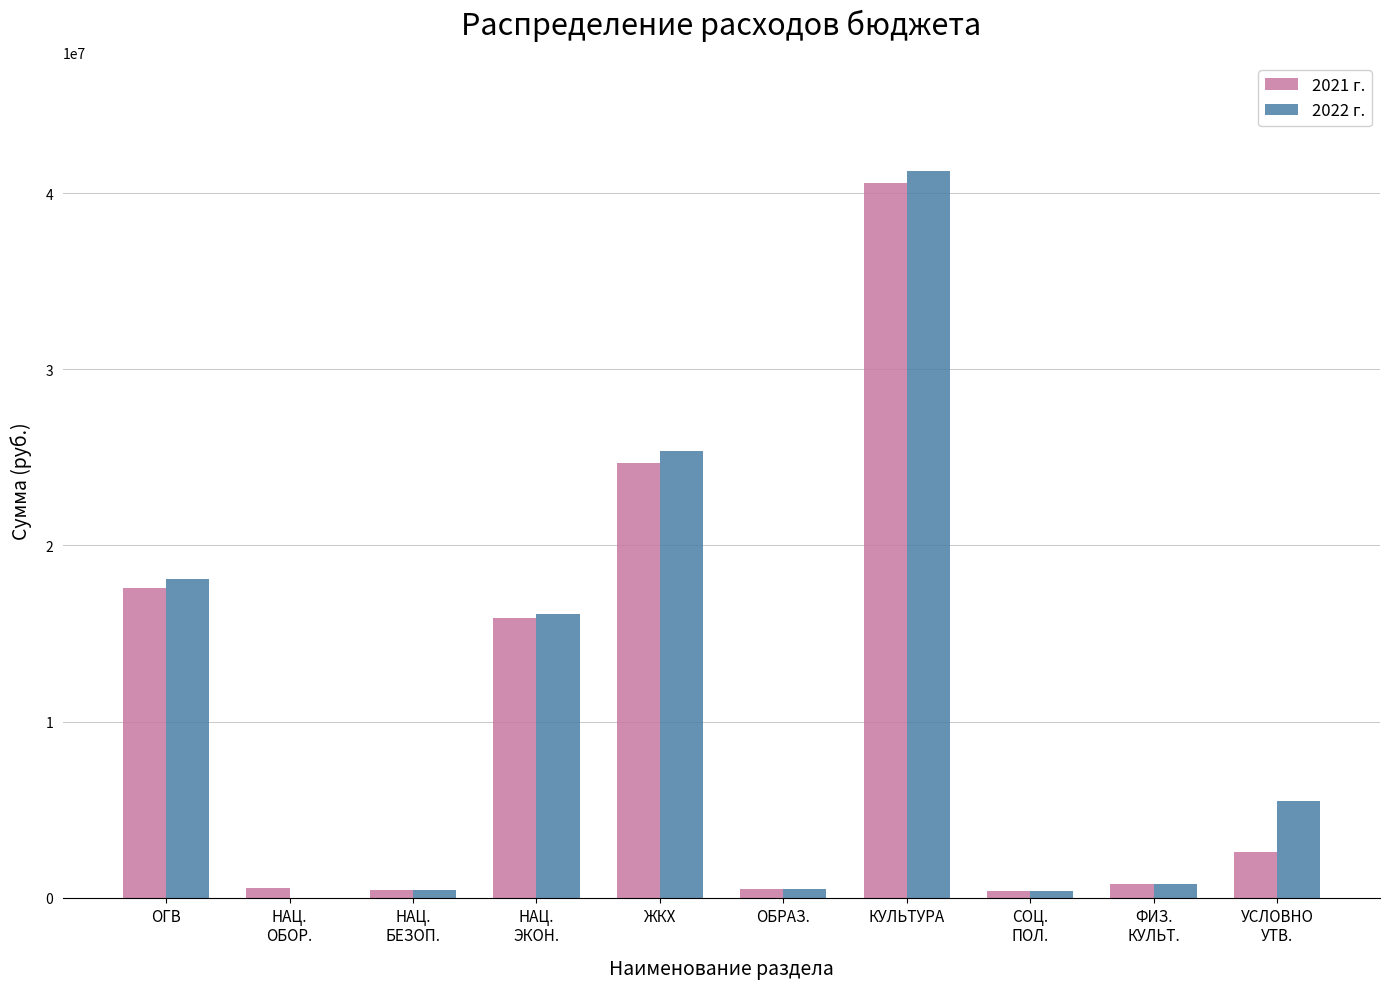

The value of 2022 г. at УСЛОВНО
УТВ. is 9865272. True or false?

False